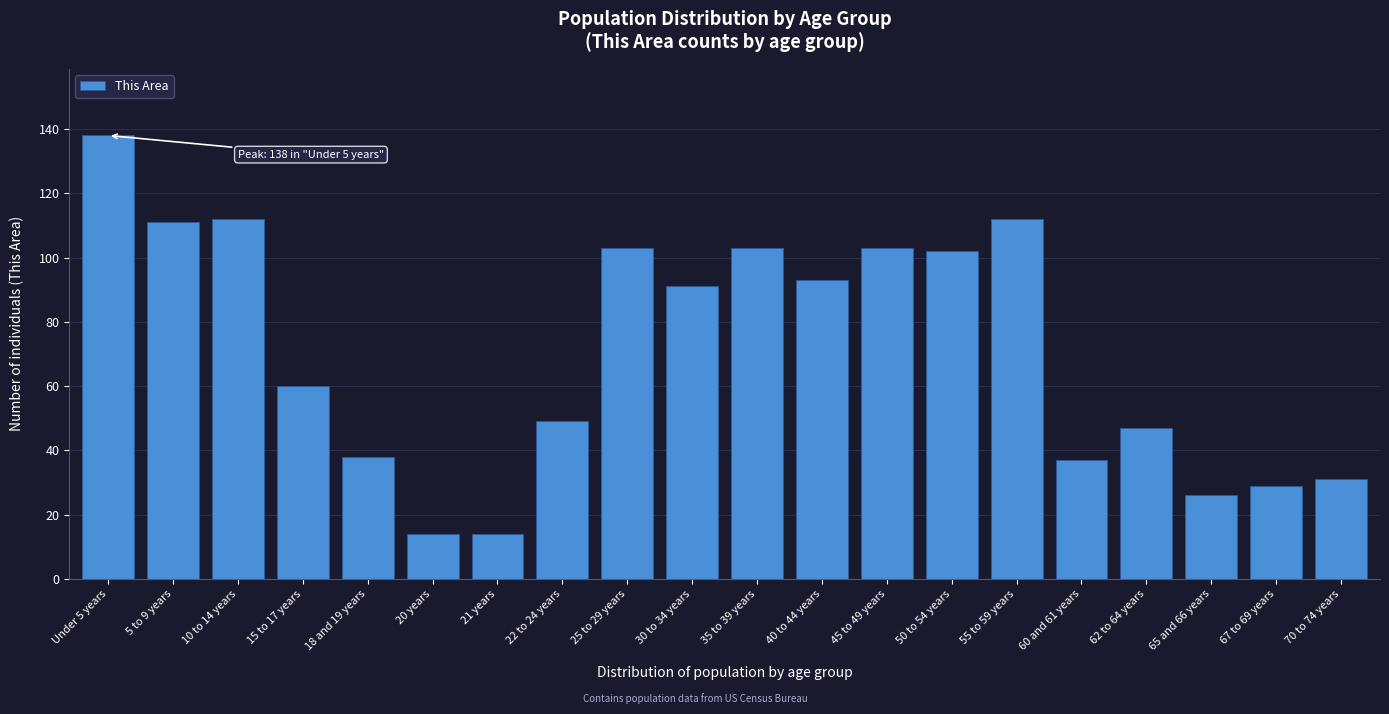

Reading right to left, what are all the values shown in this chart?

70 to 74 years=31	67 to 69 years=29	65 and 66 years=26	62 to 64 years=47	60 and 61 years=37	55 to 59 years=112	50 to 54 years=102	45 to 49 years=103	40 to 44 years=93	35 to 39 years=103	30 to 34 years=91	25 to 29 years=103	22 to 24 years=49	21 years=14	20 years=14	18 and 19 years=38	15 to 17 years=60	10 to 14 years=112	5 to 9 years=111	Under 5 years=138